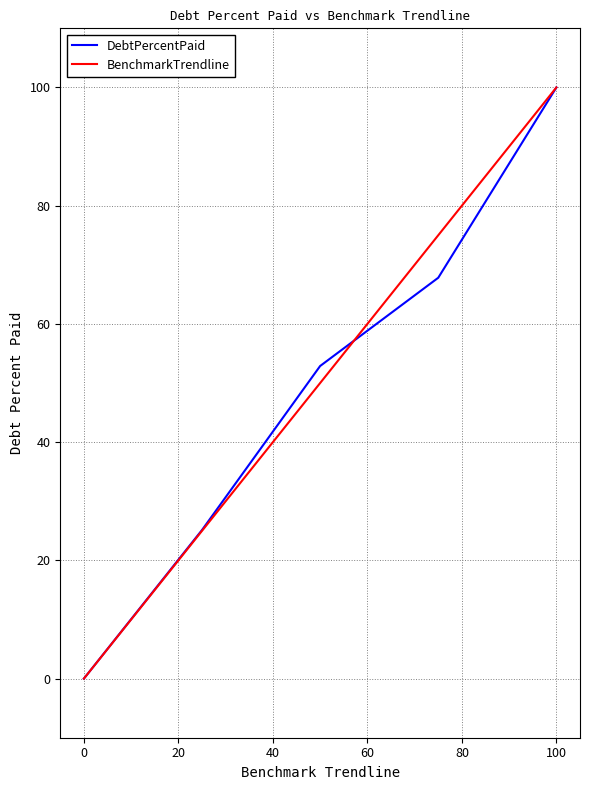

Is this an area chart (filled region under the line)?

No